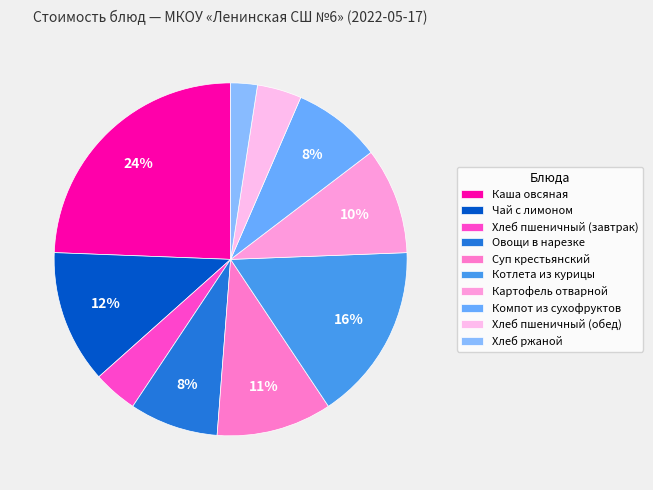

The Котлета из курицы slice represents 5% of the pie. True or false?

False